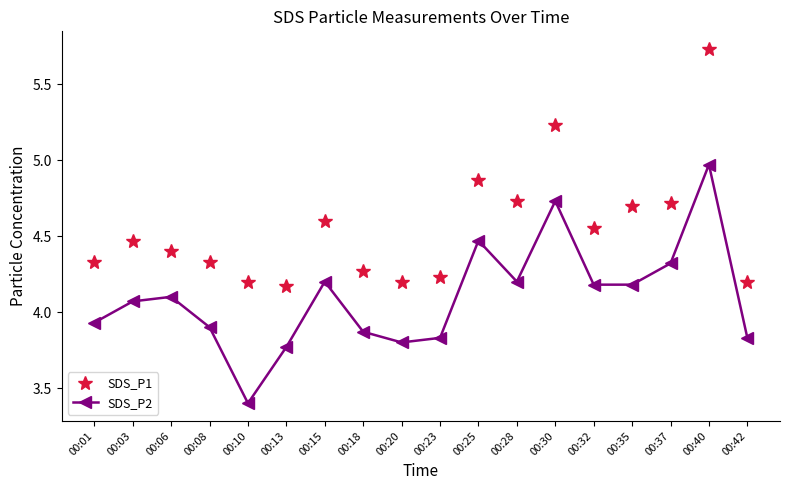

Which series changed the most between 00:03 and 00:08?

SDS_P2